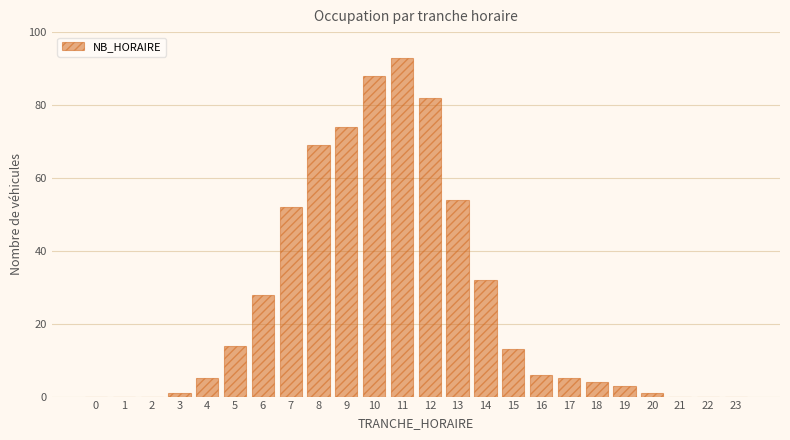

Reading left to right, extract all data points from this chart.

0=0	1=0	2=0	3=1	4=5	5=14	6=28	7=52	8=69	9=74	10=88	11=93	12=82	13=54	14=32	15=13	16=6	17=5	18=4	19=3	20=1	21=0	22=0	23=0